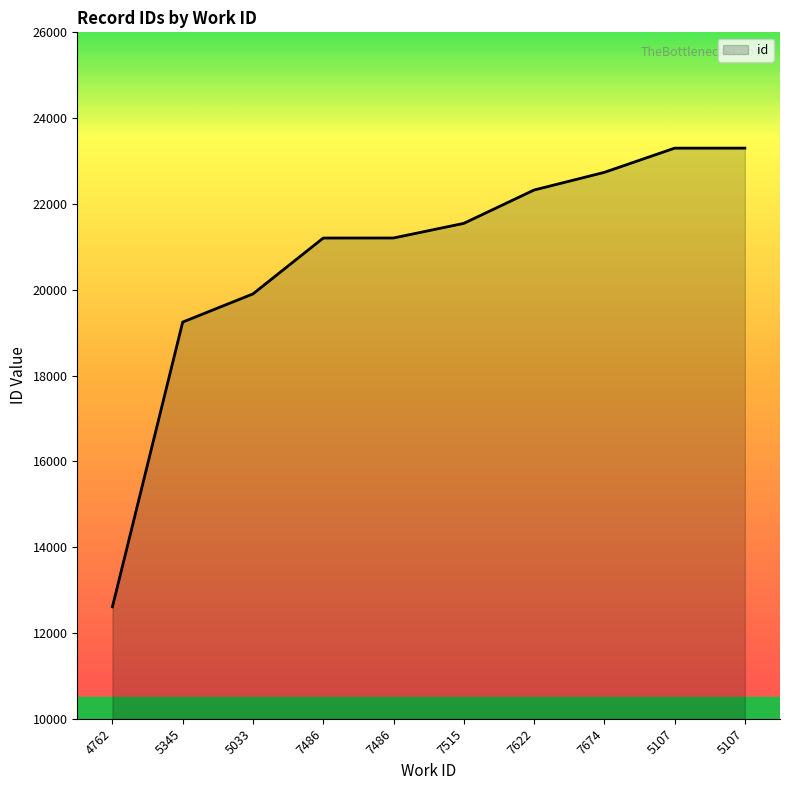

Approximately how many times larger is the value at 5033 compared to 4762?

1.6